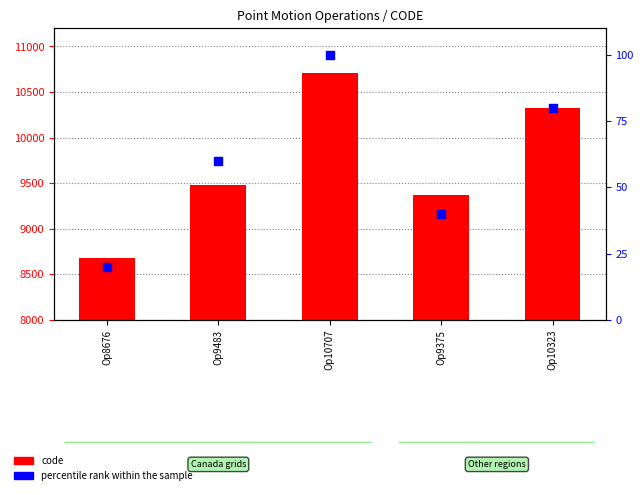

Which series has the largest Y range (max minus min)?

code